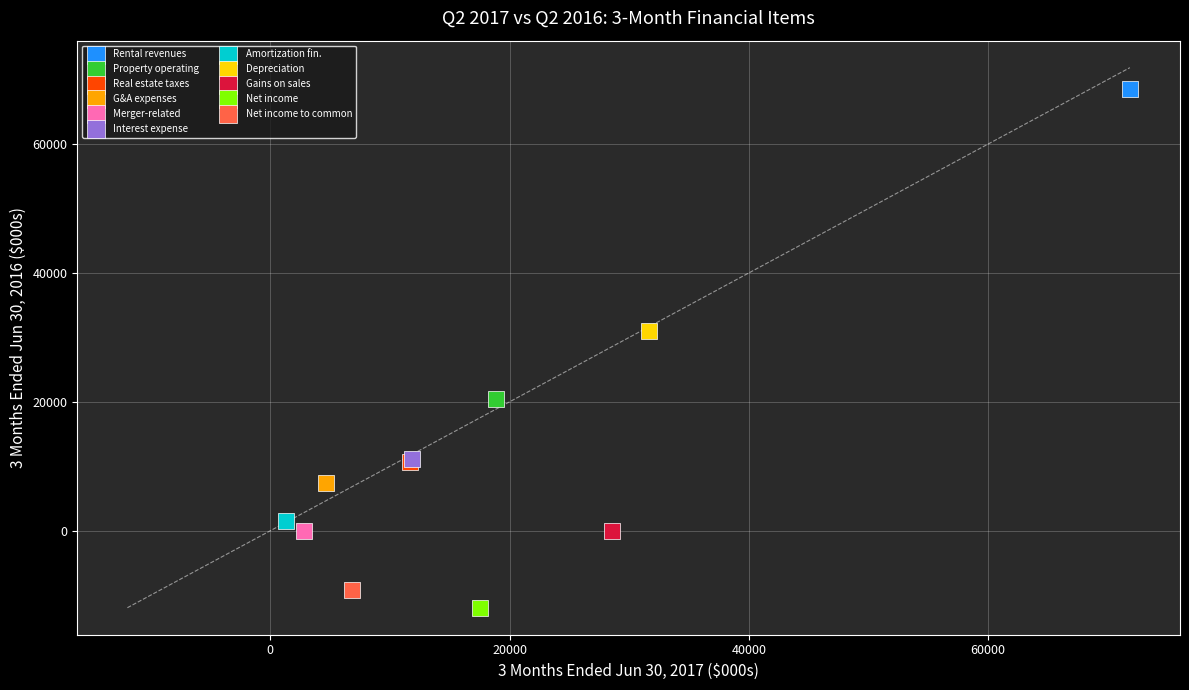

Which series contains the lowest Y value?

Net income